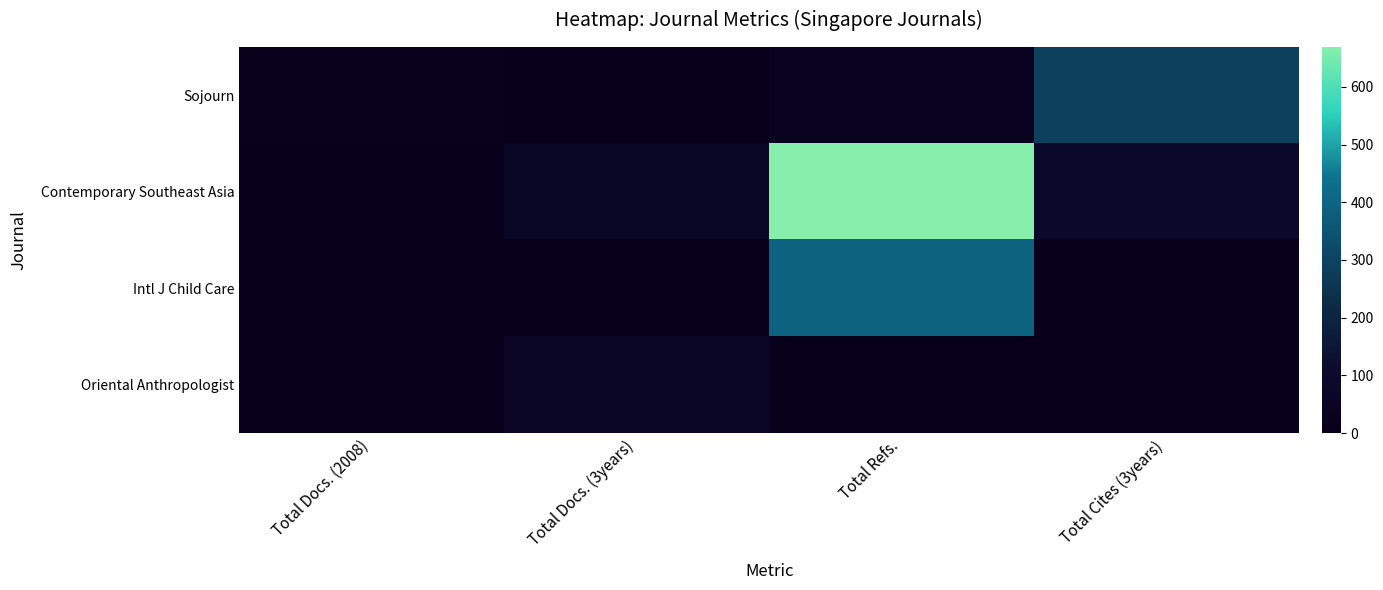

Between Total Refs. and Total Cites (3years), which series saw the biggest shift?

Contemporary Southeast Asia